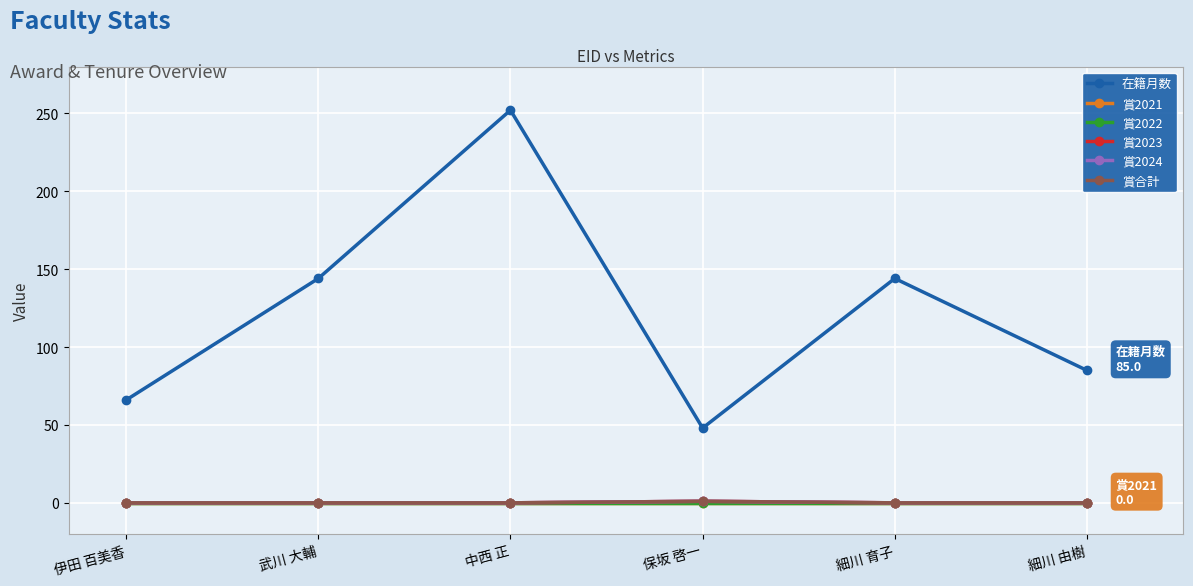

True or false: 賞2022 and 在籍月数 intersect in this chart.

False